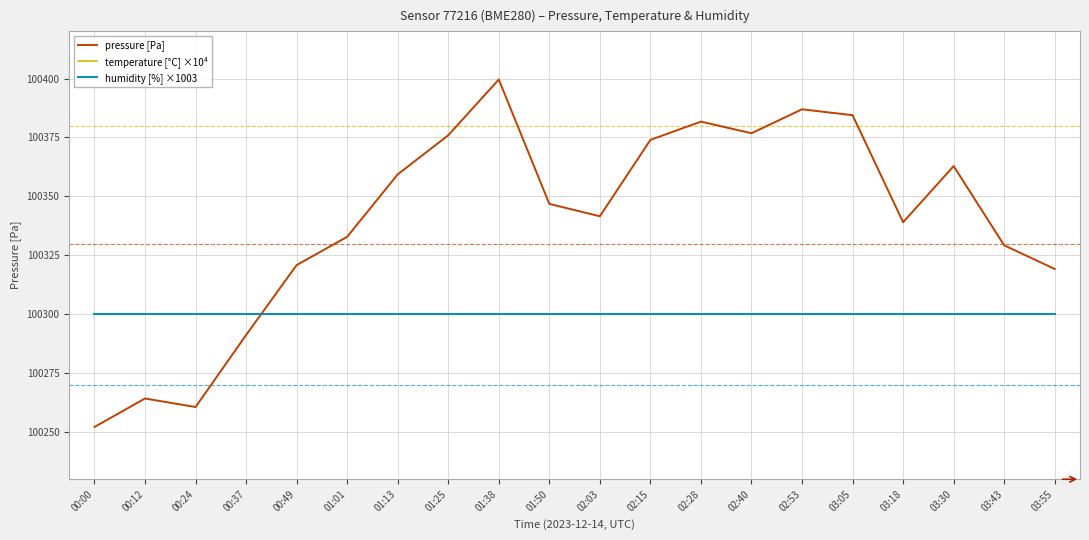

What is the smallest value displayed?

28800.0